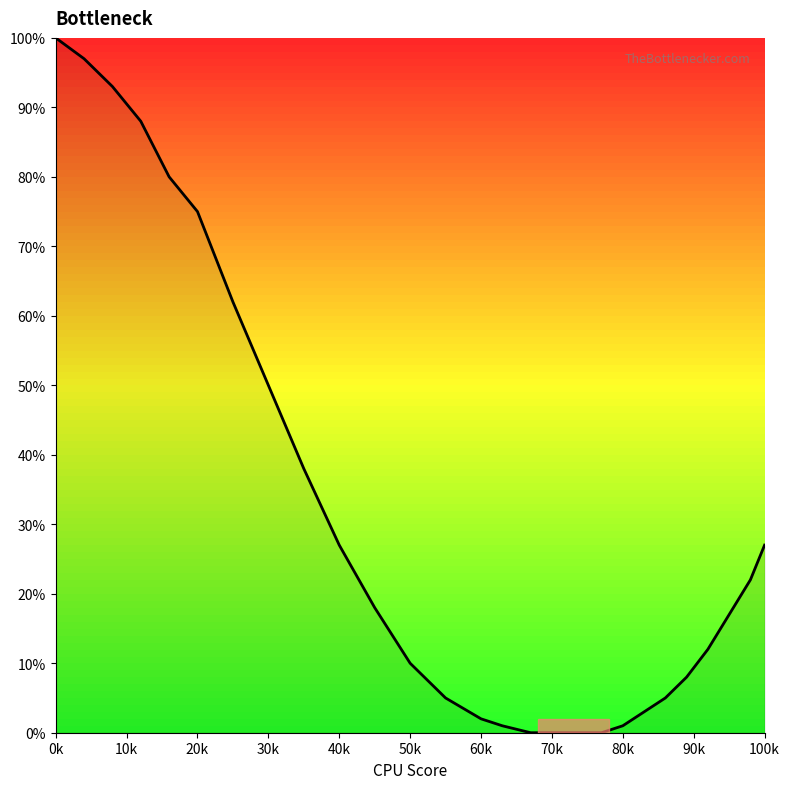

What is the maximum value shown in the chart?

100